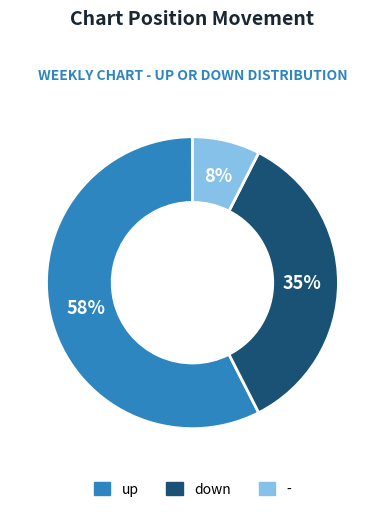

Count the number of slices in the pie.

3